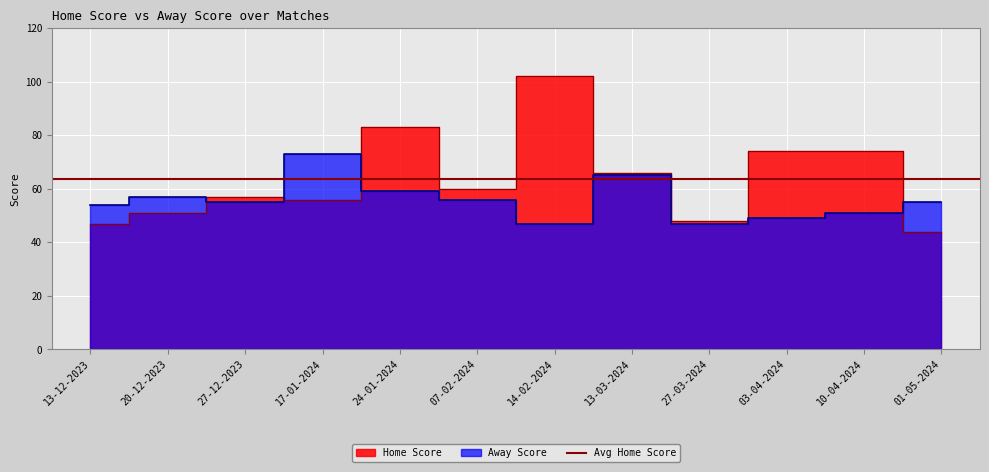

Reading left to right, what are all the values shown in this chart?

Home Score: 47	51	57	56	83	60	102	66	48	74	74	44
Away Score: 54	57	55	73	59	56	47	65	47	49	51	55